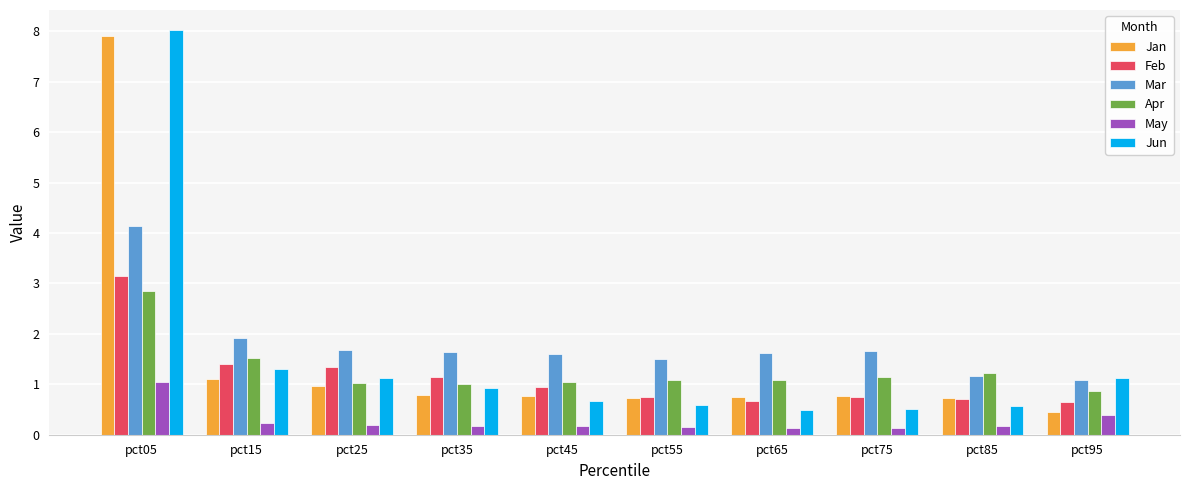

Is the value of Jun at pct15 greater than the value of Mar at pct75?

No